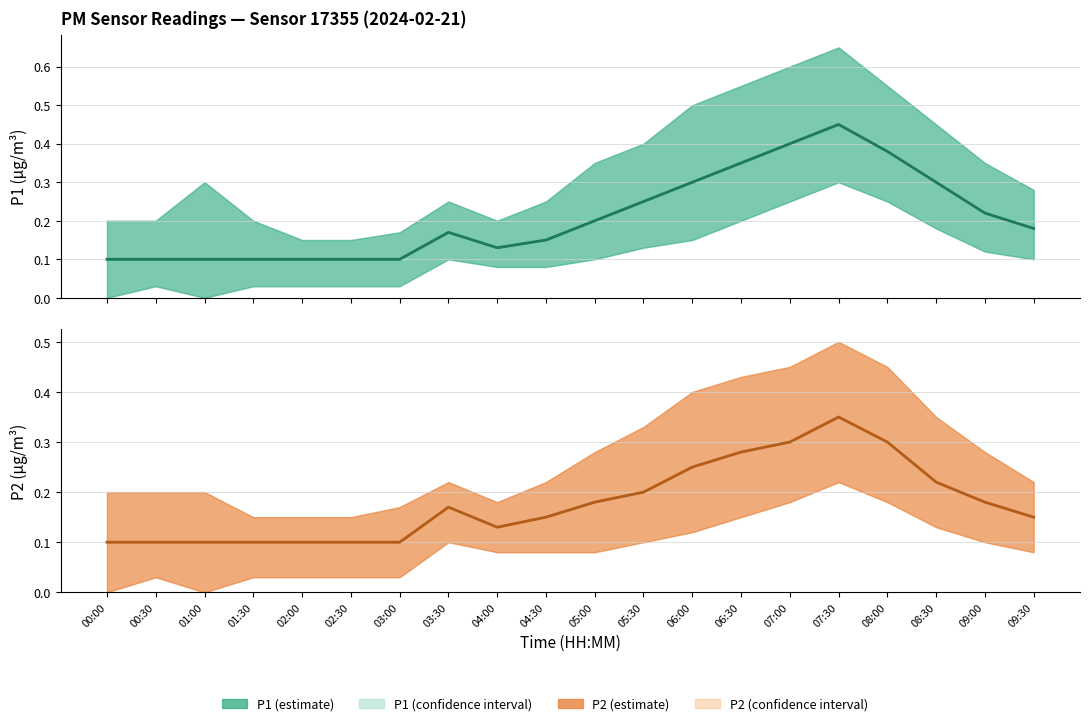

Between 04:00 and 06:00, which series saw the biggest shift?

P1